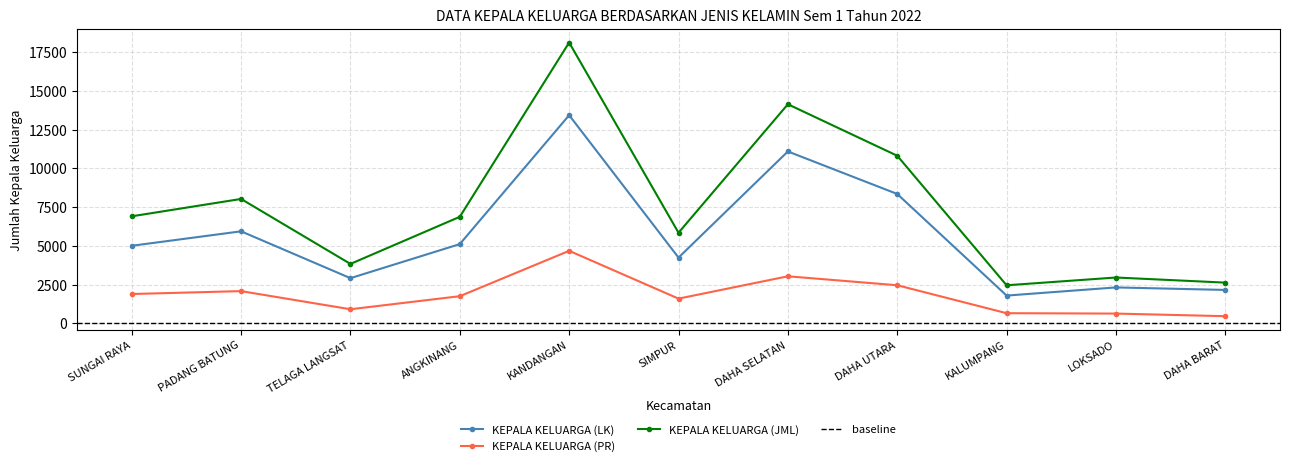

The value of KEPALA KELUARGA (JML) at PADANG BATUNG is 8028. True or false?

True